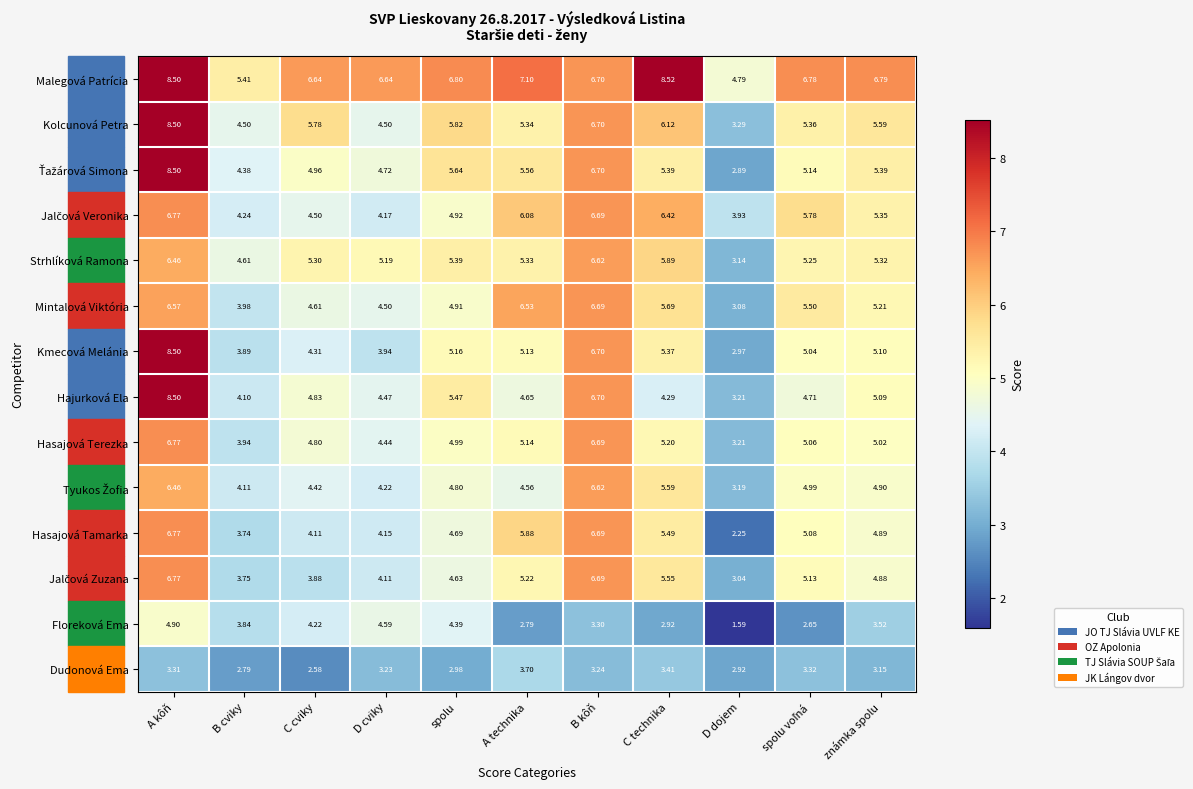

Which category has the lowest value across all series?

D dojem